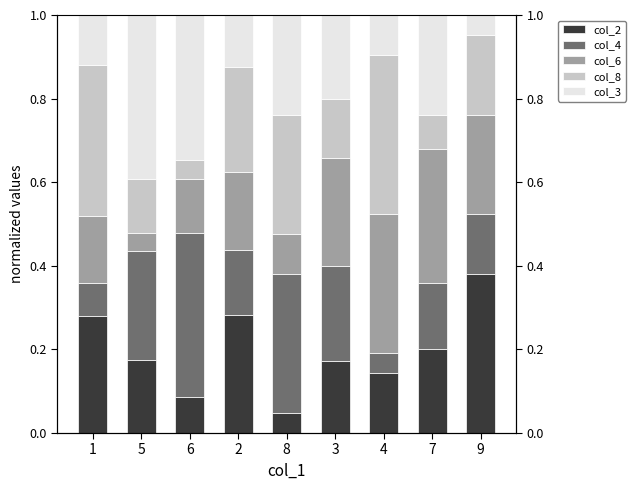

How many data points does each series have?

9